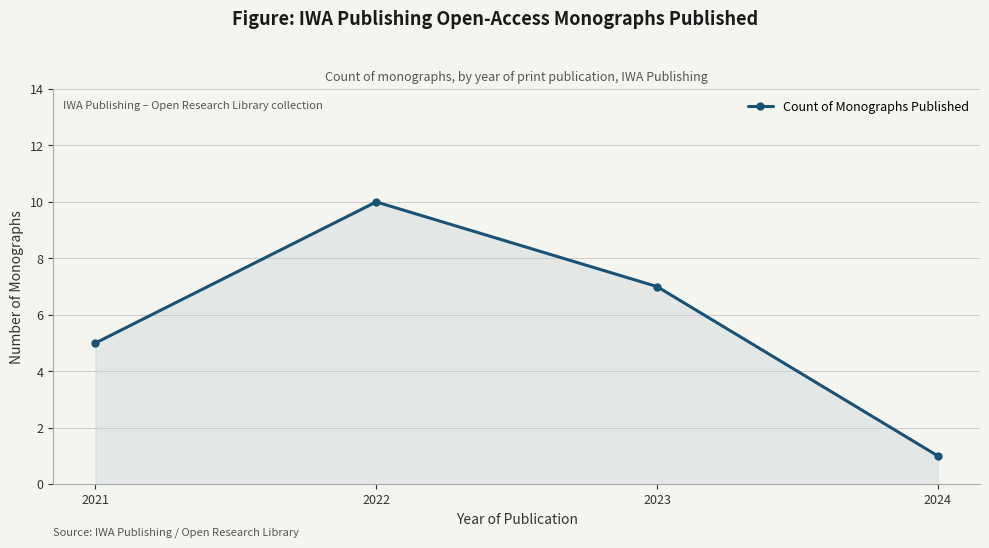

How many lines are shown in the chart?

1